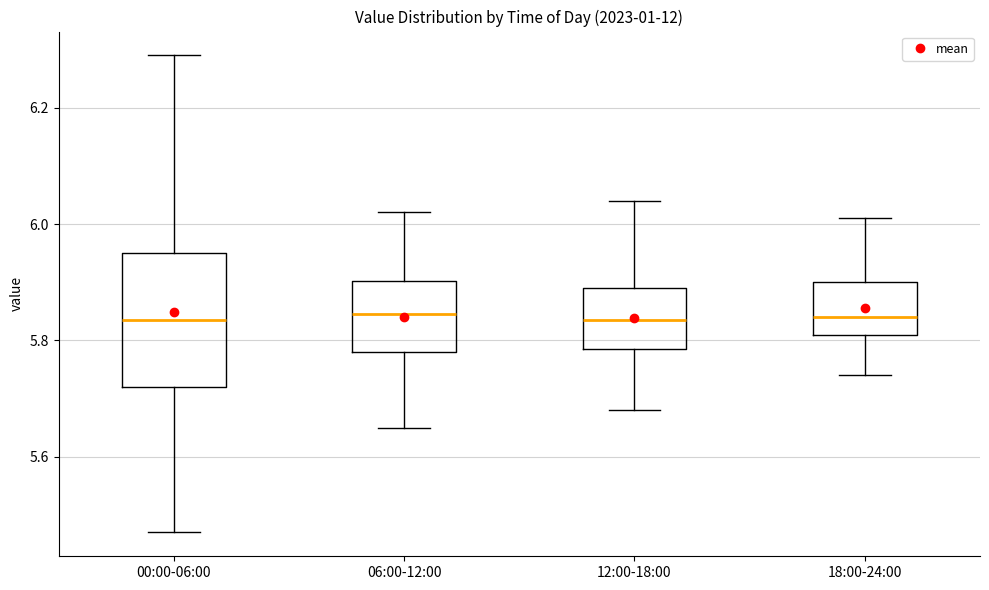

Which box is the tallest, from its lower edge to its upper edge?

00:00-06:00